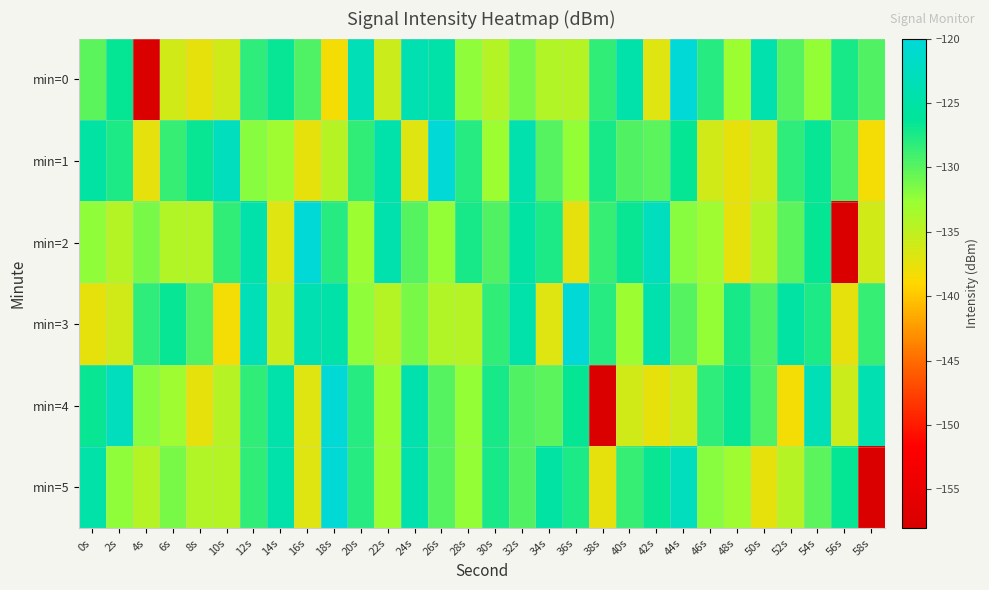

What is the total value across all series at 6s?

-789.9